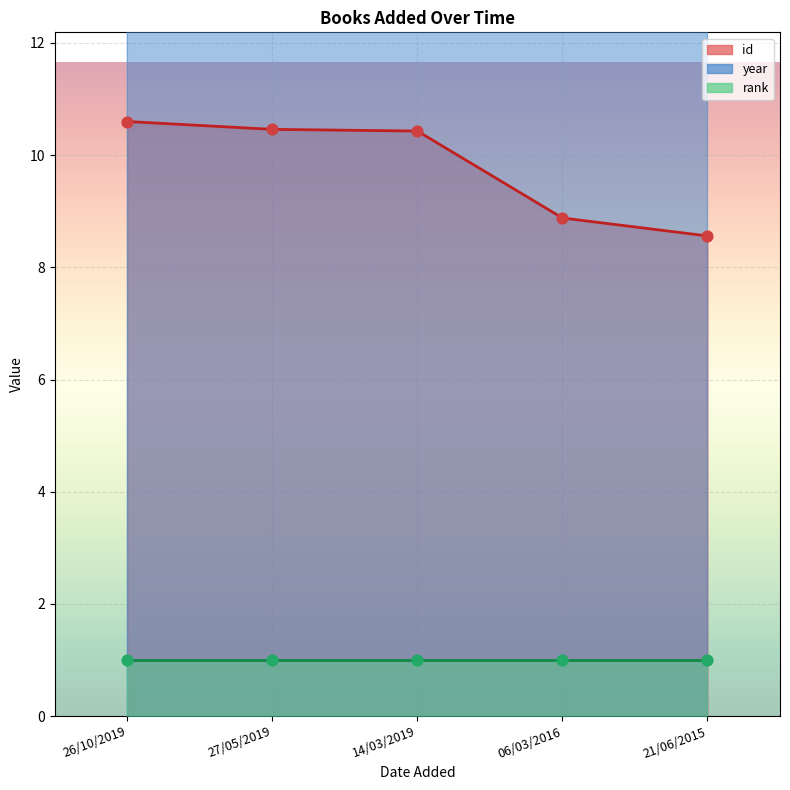

Is the value of id at 06/03/2016 greater than the value of year at 26/10/2019?

No